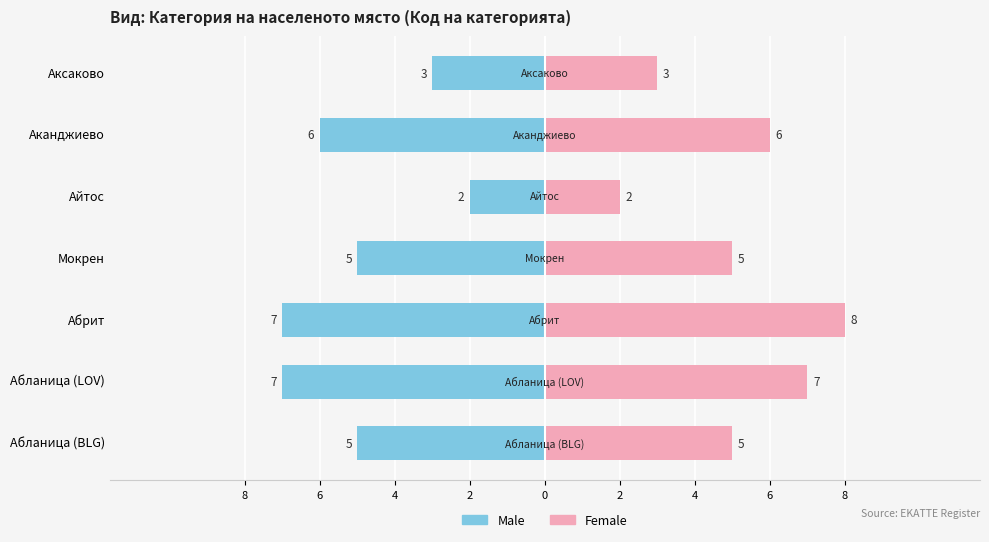

How many data points does each series have?

7